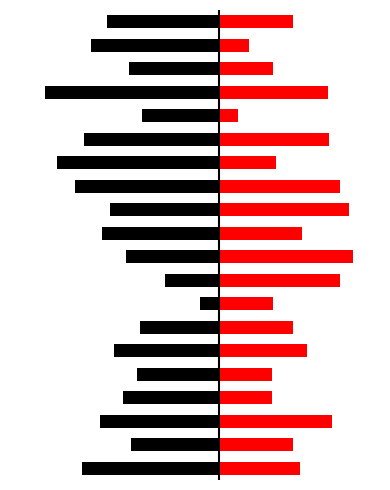

Which series has the largest total across all categories?

Red